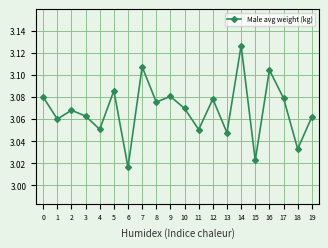

Does the chart display data point markers on the line(s)?

Yes